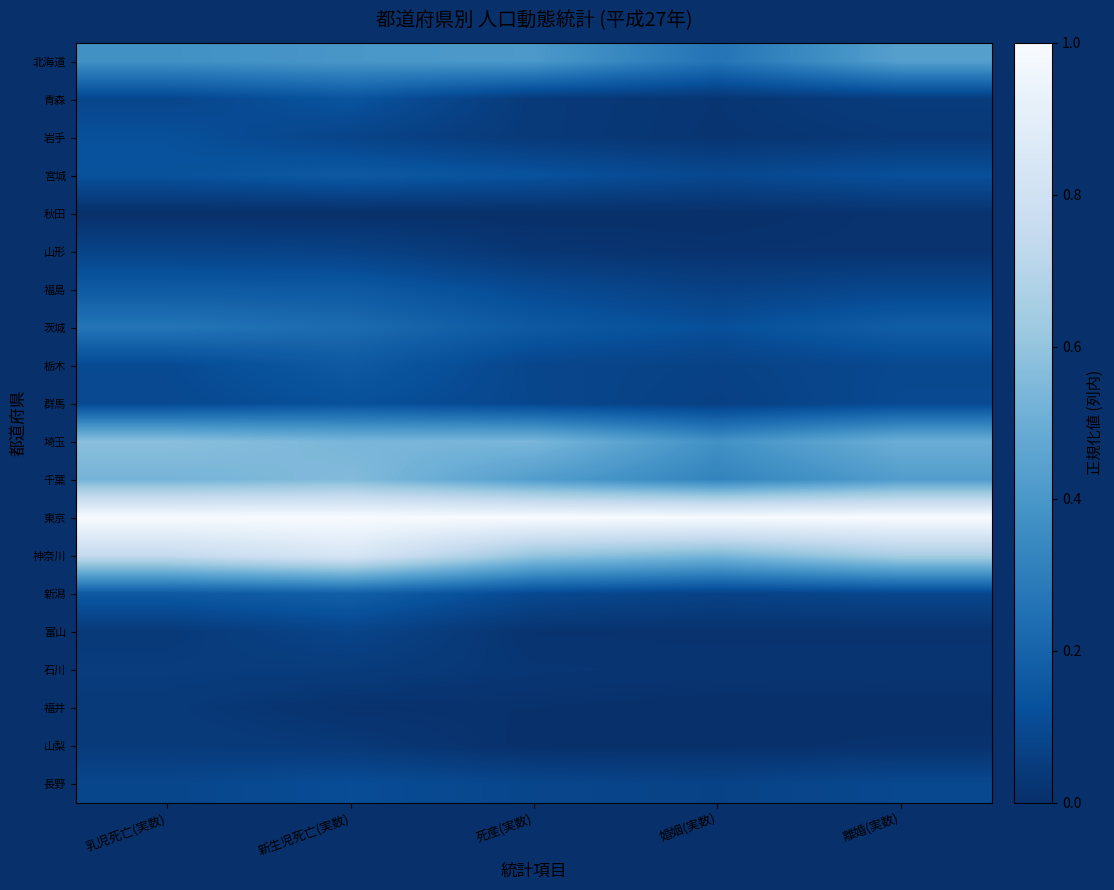

At which category is the sum across all series the highest?

新生児死亡(実数)